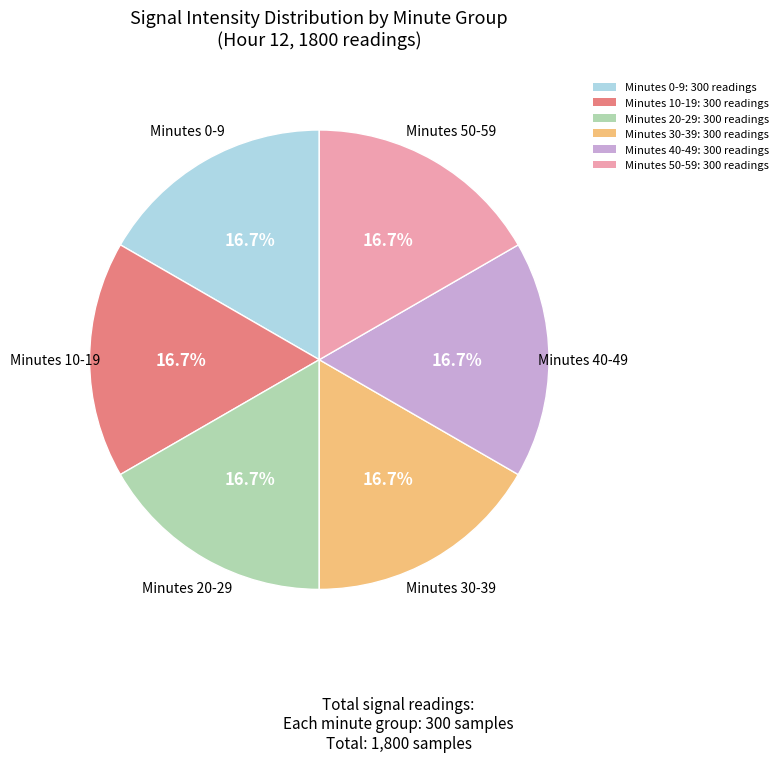

Approximately how many times larger is the value at Minutes 20-29: 300 readings compared to Minutes 50-59: 300 readings?

1.0